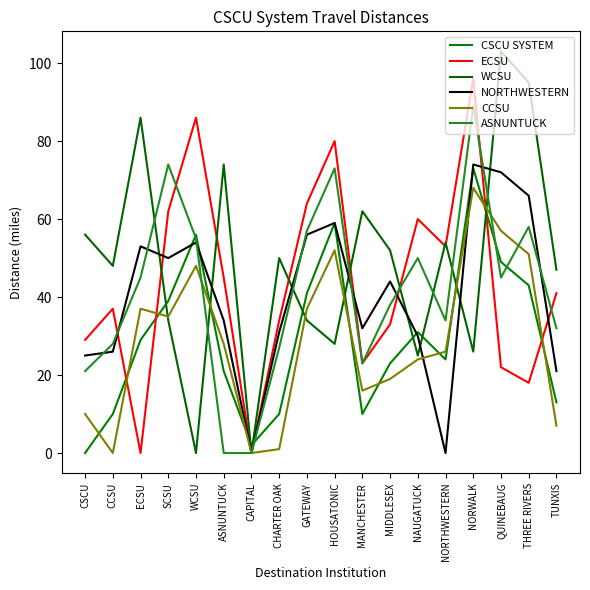

What is the total value across all series at TUNXIS?

161